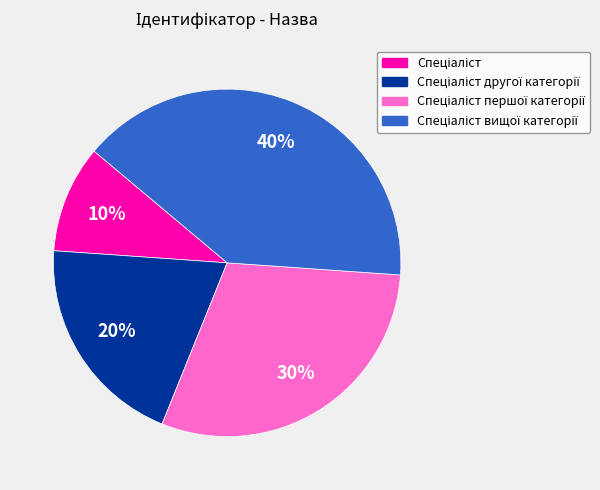

Is there a majority slice in this chart?

No